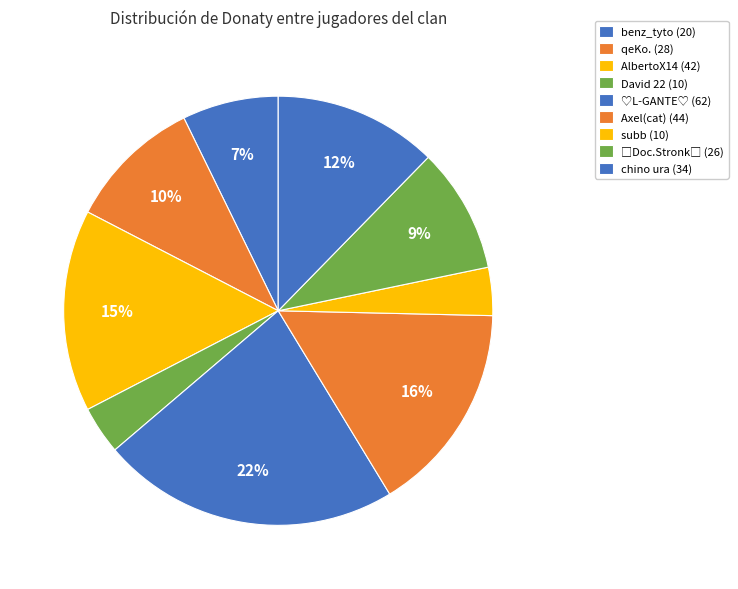

Is it true that David 22 is 4% of the pie?

True